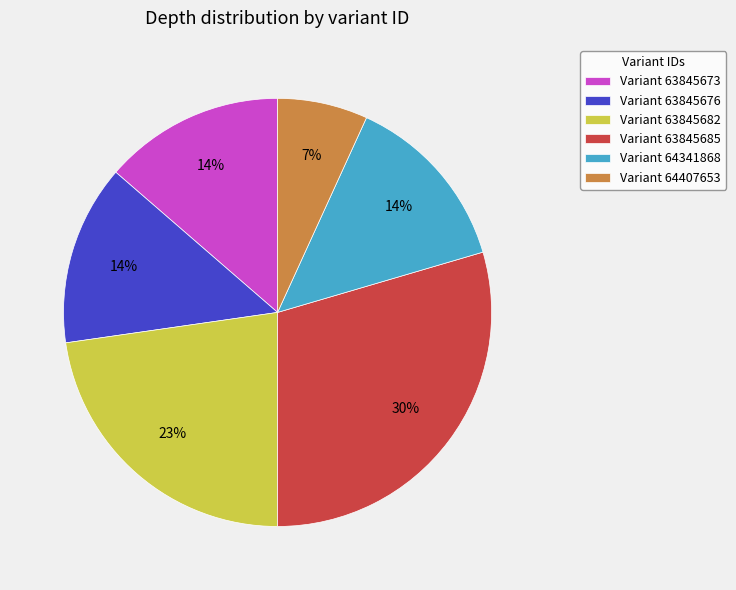

What is the largest slice in the pie chart?

Variant 63845685